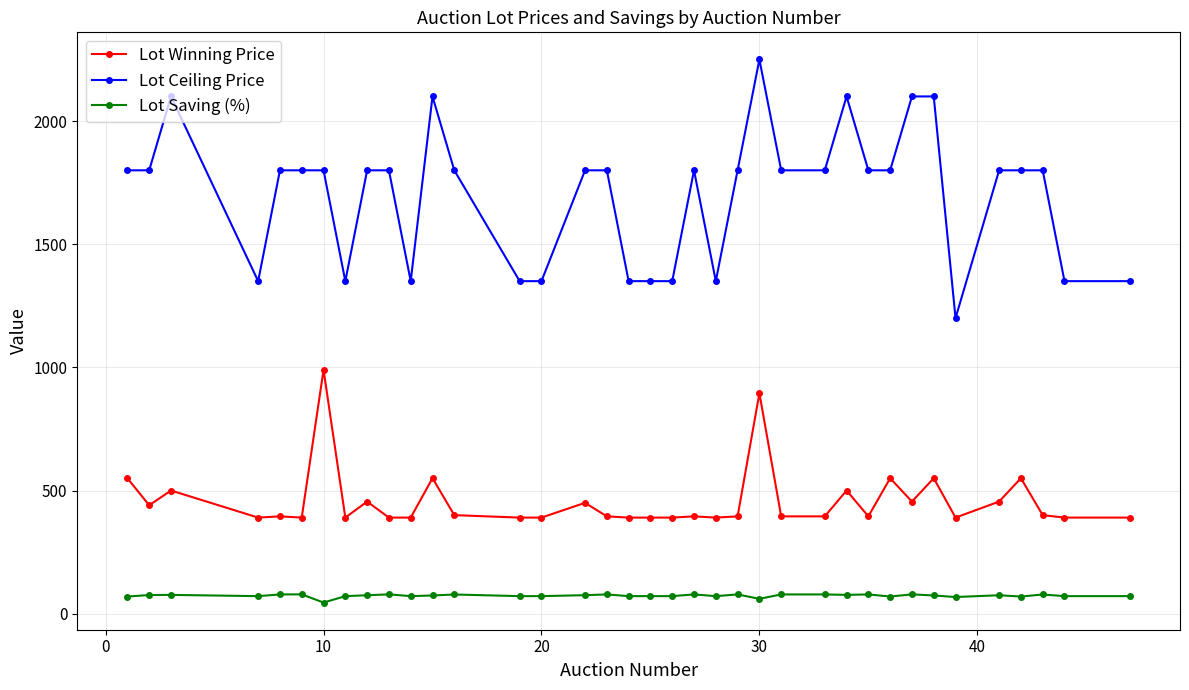

True or false: Lot Winning Price has more than 2 interior local peaks.

True